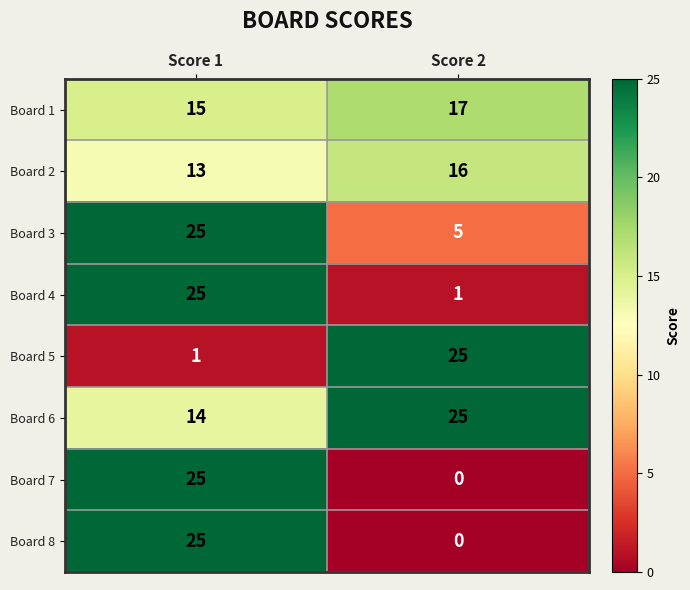

List the labels in order of Board 8 value, largest first.

Score 1, Score 2